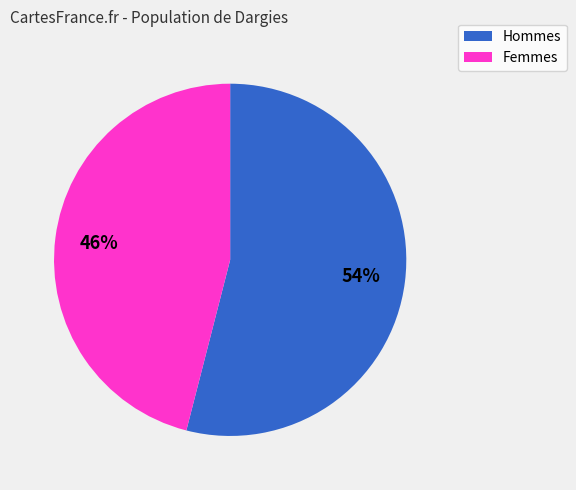

Is there any slice that represents more than half of the pie?

Yes